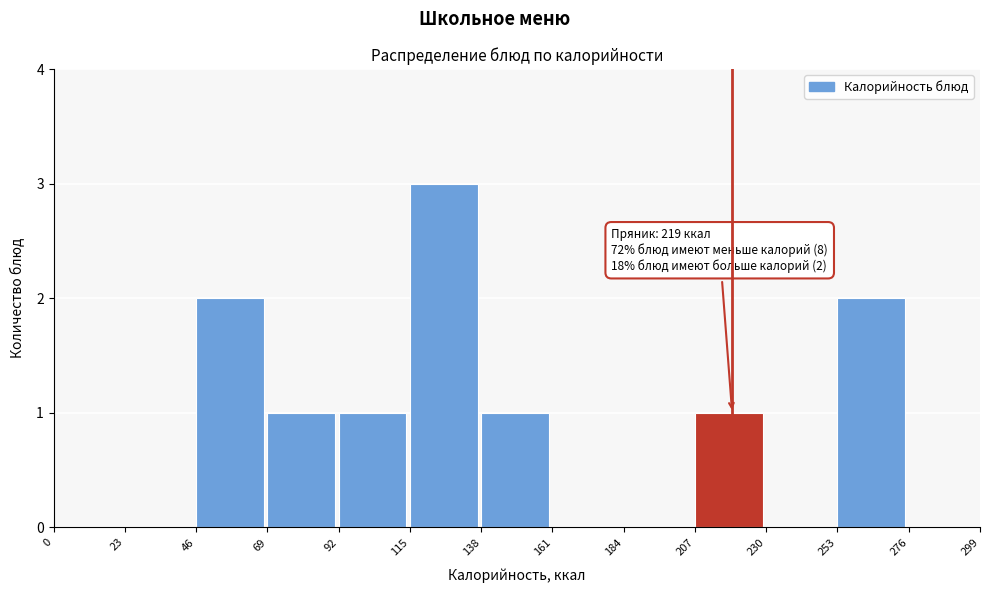

Over which range of the x-axis is the bar tallest?

115 to 138